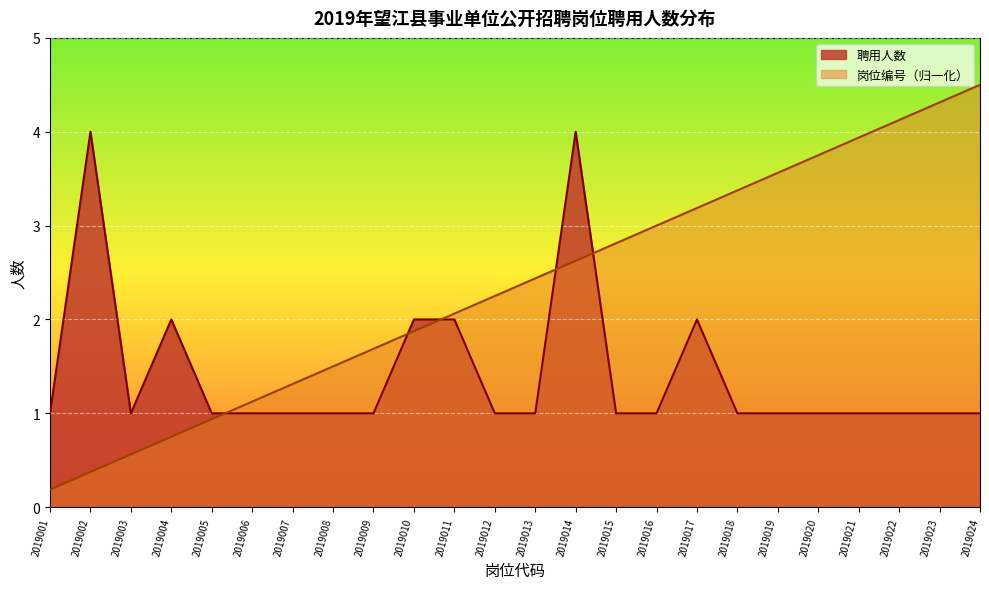

Does the chart display data point markers on the line(s)?

No